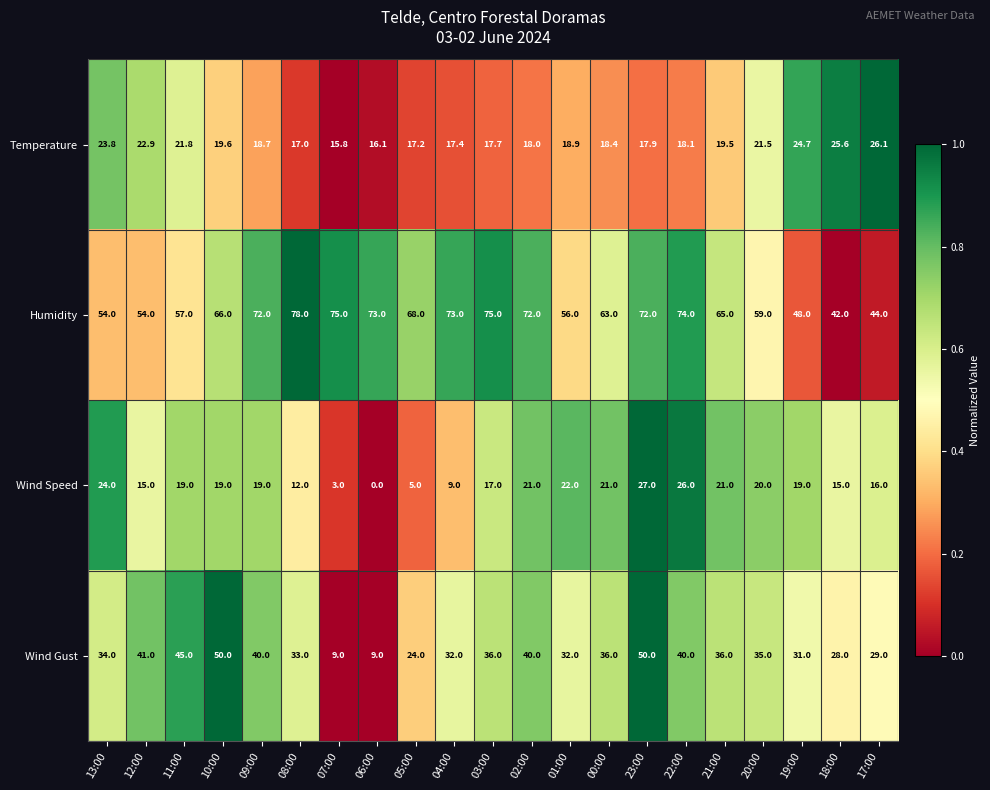

Between 20:00 and 18:00, which series saw the biggest shift?

Humidity